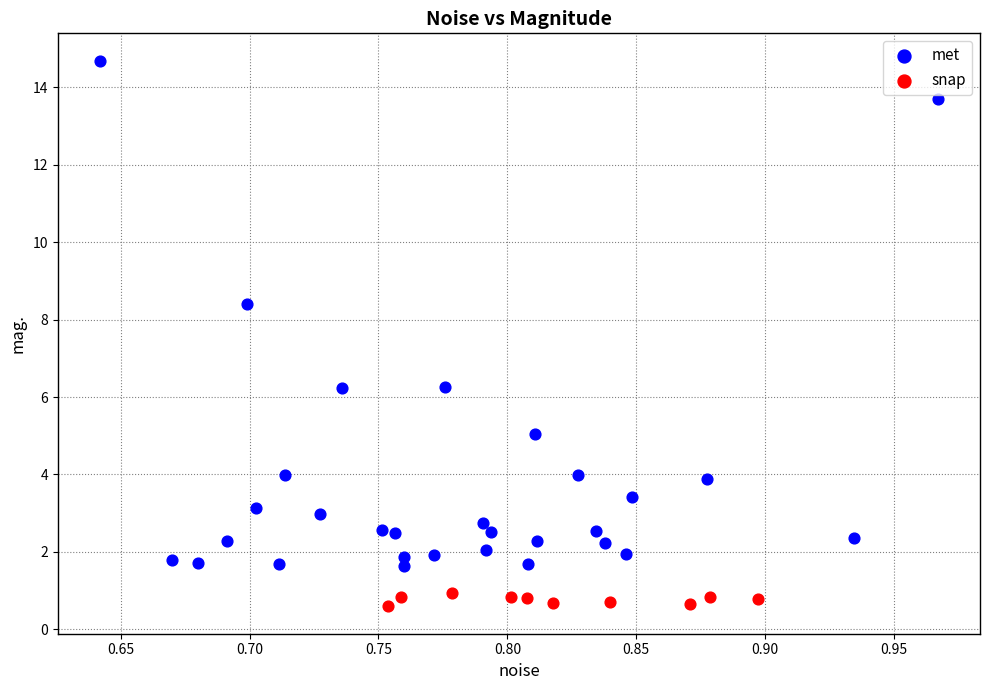

Which series contains the highest Y value?

met